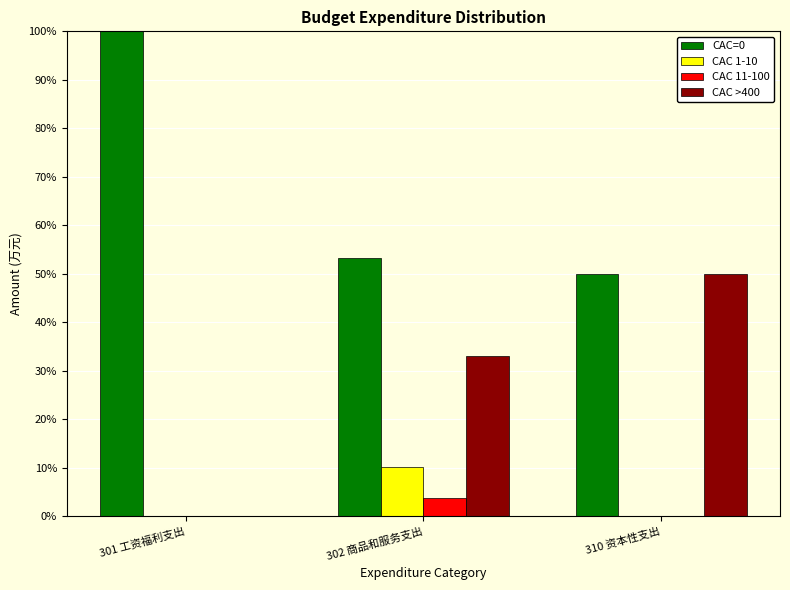

How many values in CAC >400 are above zero?

2